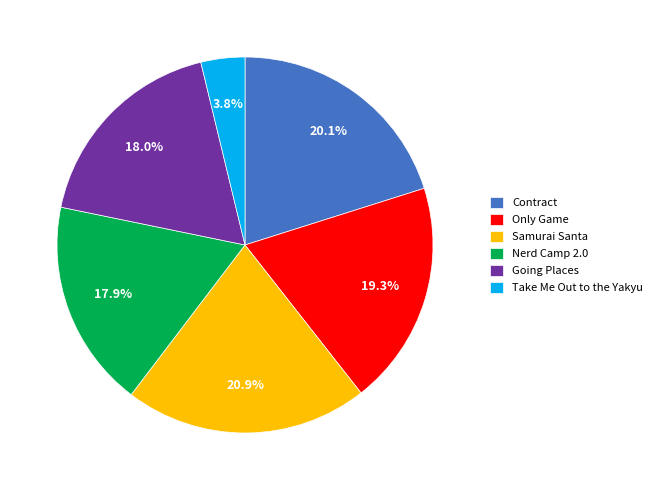

Approximately how many times larger is the value at Going Places compared to Samurai Santa?

0.9